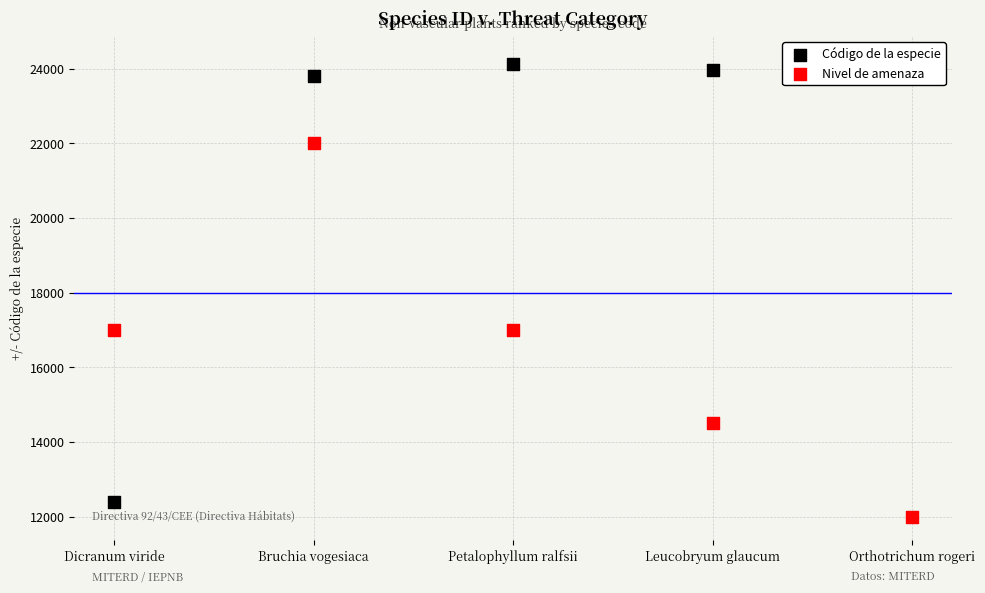

What are all the series names shown in the legend?

Código de la especie, Nivel de amenaza